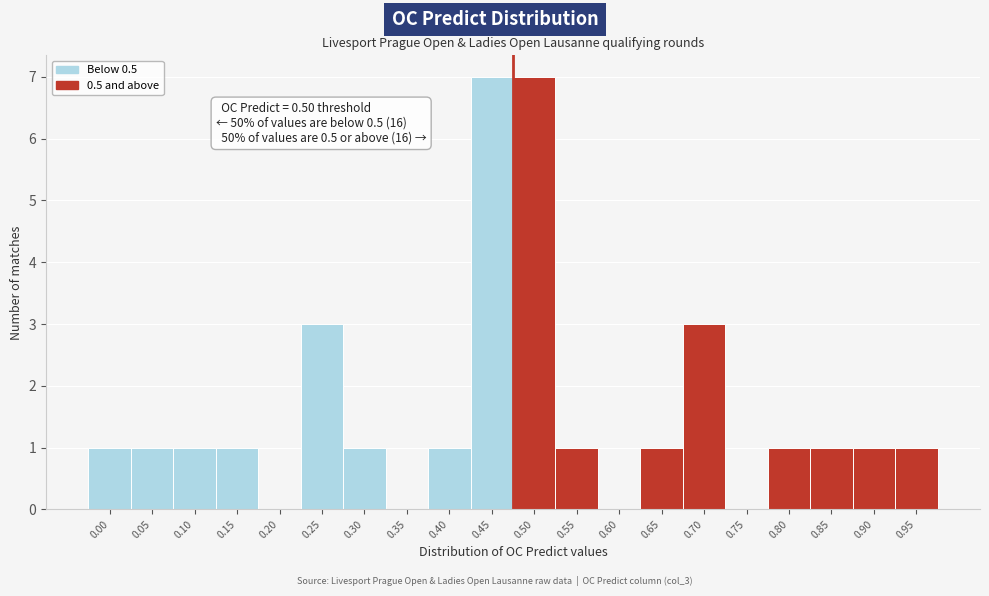

Reading left to right, transcribe all the data shown in this chart.

0.00=1	0.05=1	0.10=1	0.15=1	0.20=0	0.25=3	0.30=1	0.35=0	0.40=1	0.45=7	0.50=7	0.55=1	0.60=0	0.65=1	0.70=3	0.75=0	0.80=1	0.85=1	0.90=1	0.95=1